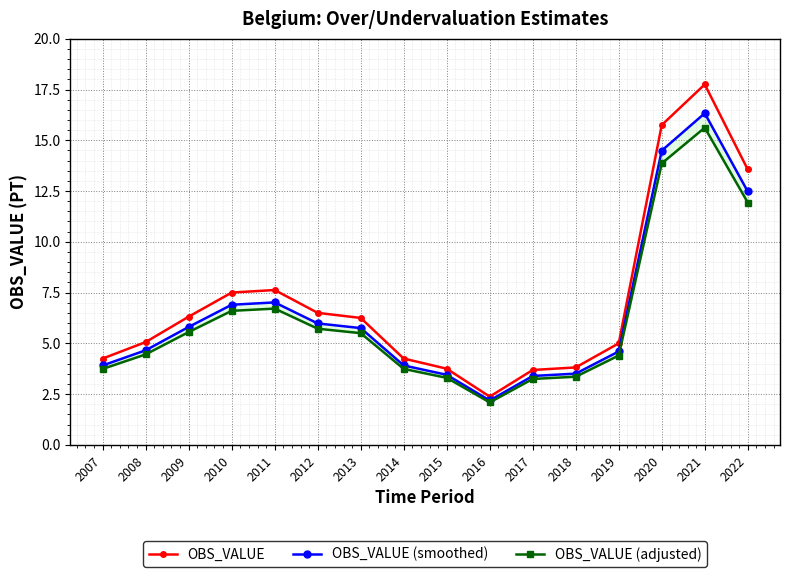

Between 2015 and 2022, which is larger?

2022